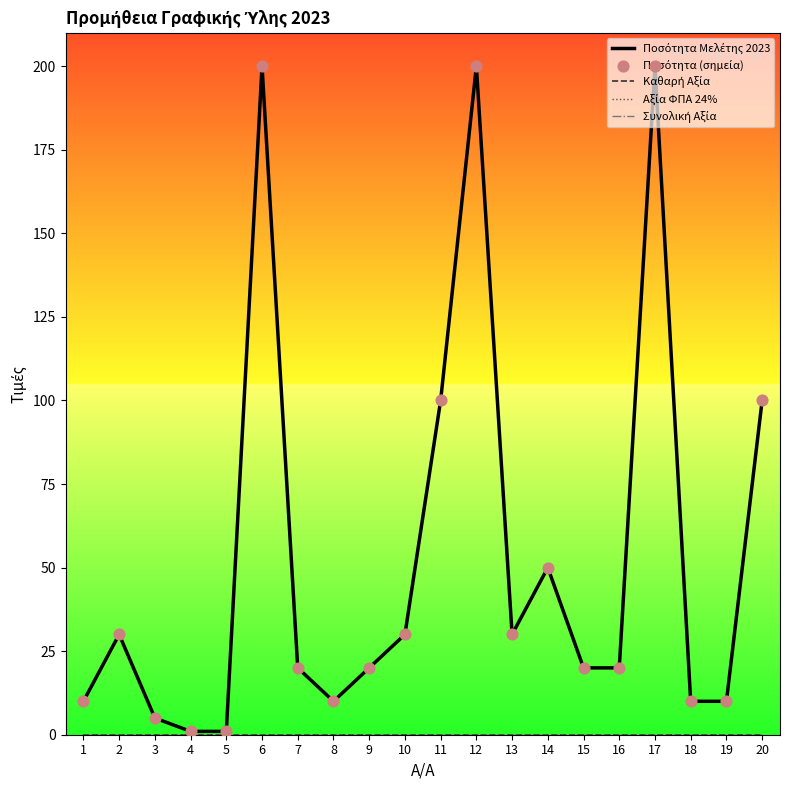

Which series has the largest total across all categories?

Ποσότητα Μελέτης 2023